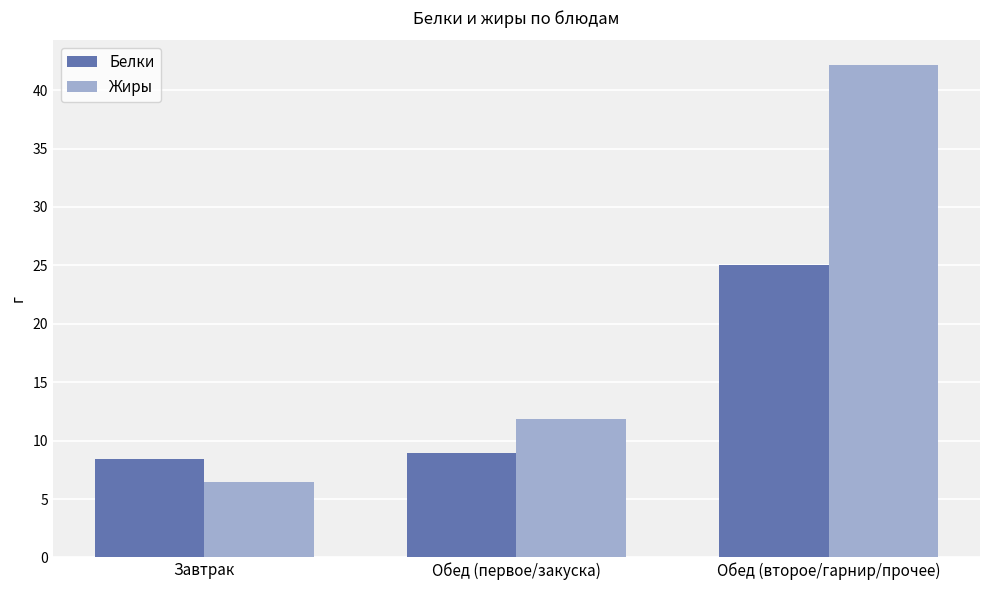

At which label does Белки reach its minimum?

Завтрак